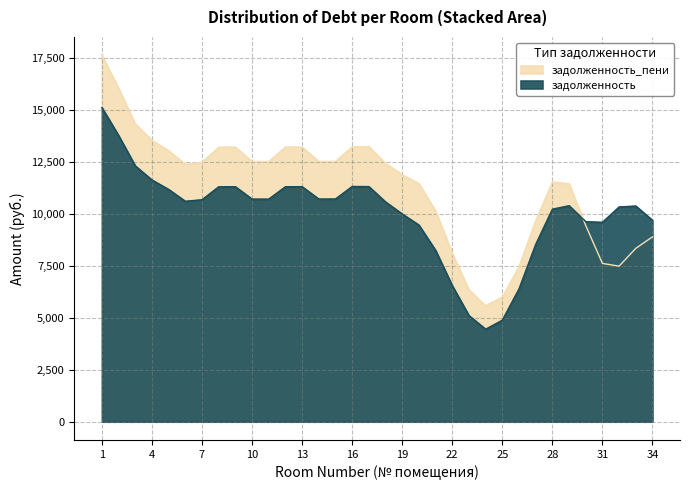

Rank the series by their maximum value, from highest to lowest.

задолженность_пени, задолженность